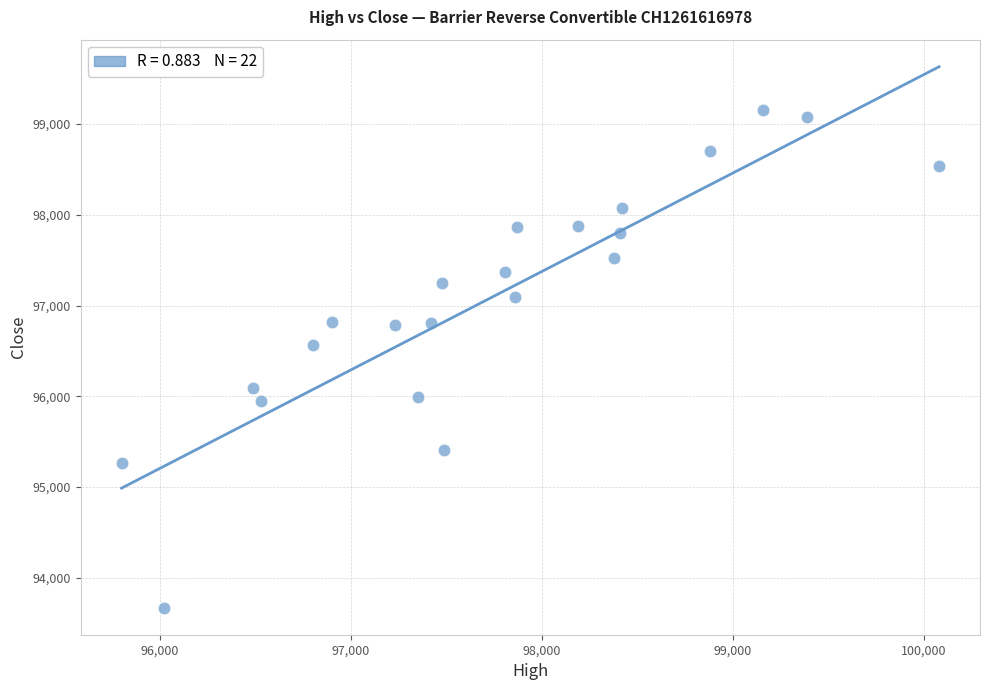

What Y value in the scatter plot is closest to 96415?

96560